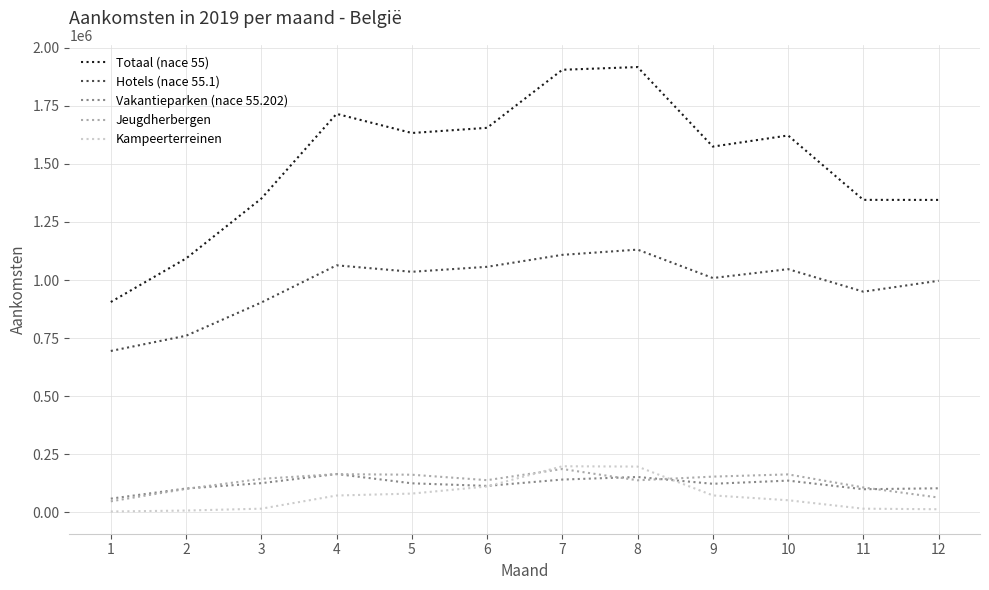

True or false: Hotels (nace 55.1) and Vakantieparken (nace 55.202) cross at least once.

False